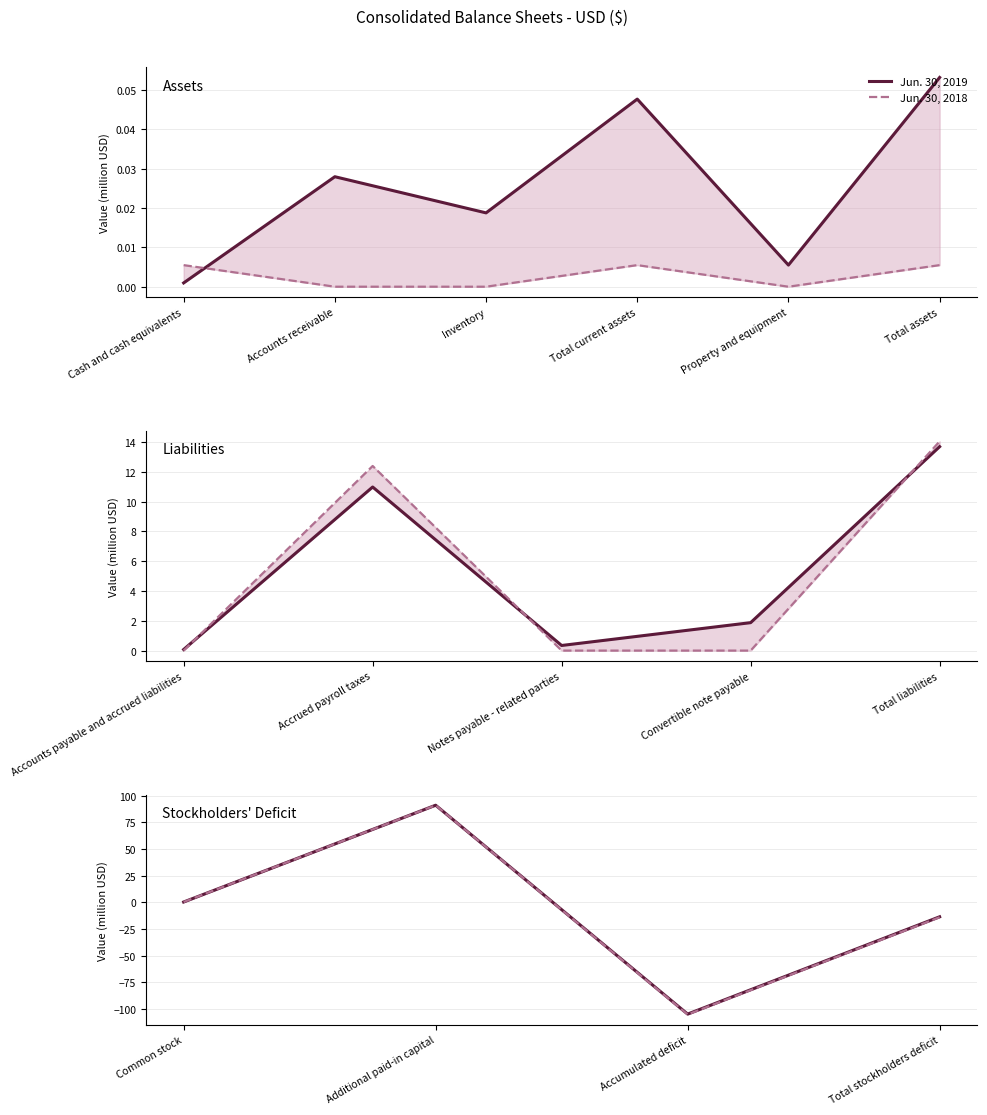

In Jun. 30, 2018, how many points are lower than both neighbors (excluding endpoints)?

1